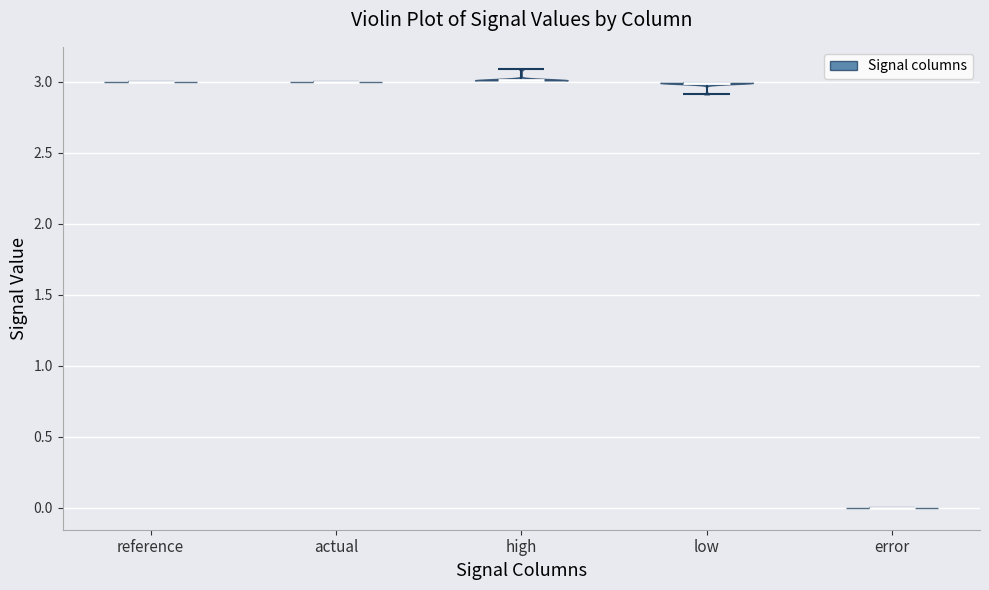

Where does the median line of the violin for high sit on the y-axis? The values are not printed on the chart, so give them approximately, as read against the axis.

3.0